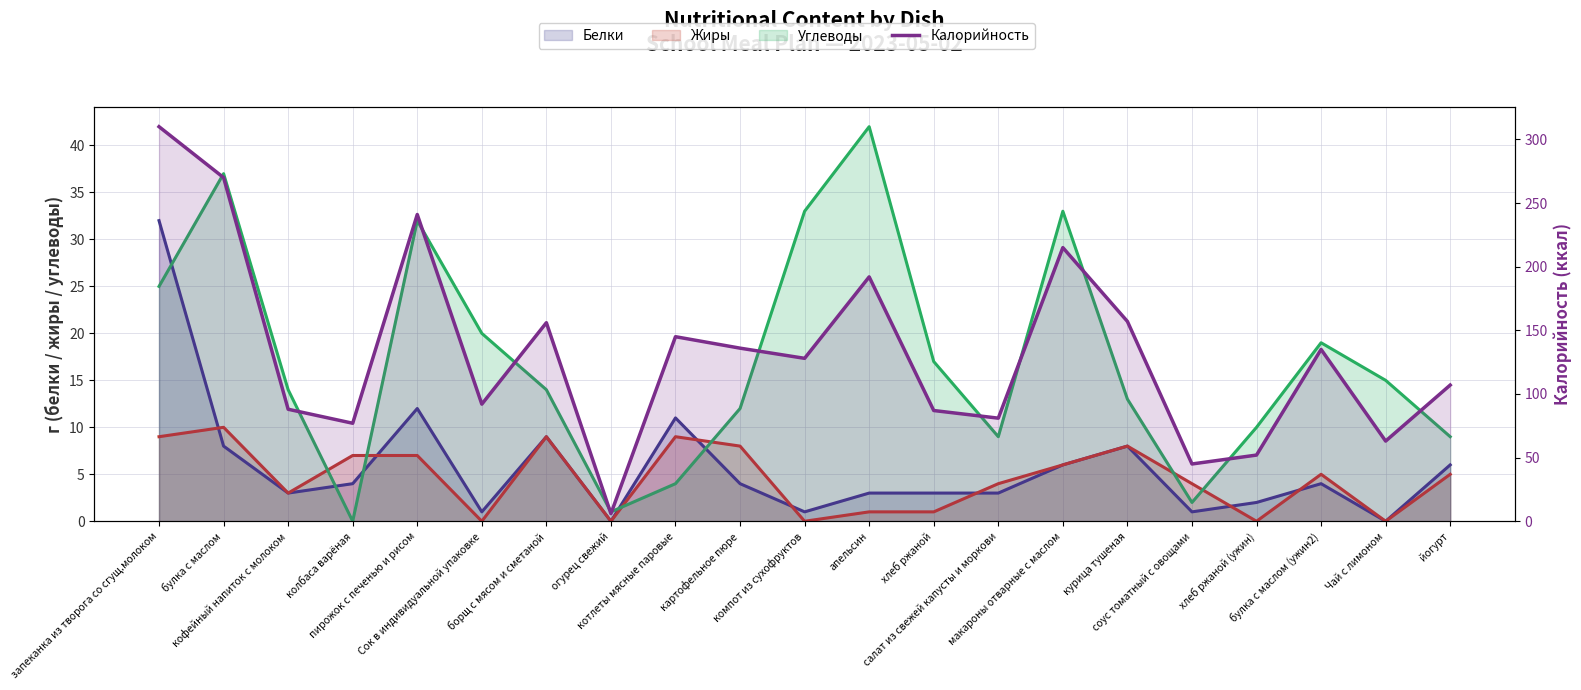

Where do Жиры and Белки first cross each other?

запеканка из творога со сгущ.молоком and булка с маслом